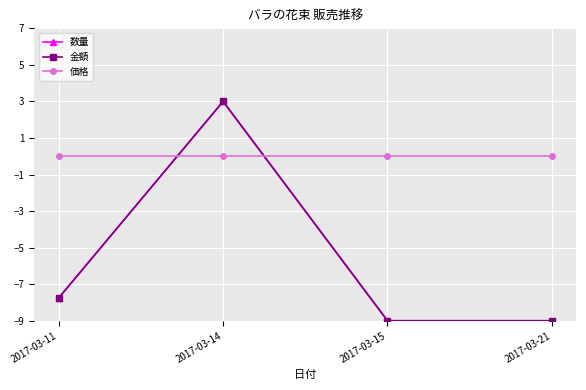

Does the chart have visible grid lines?

Yes